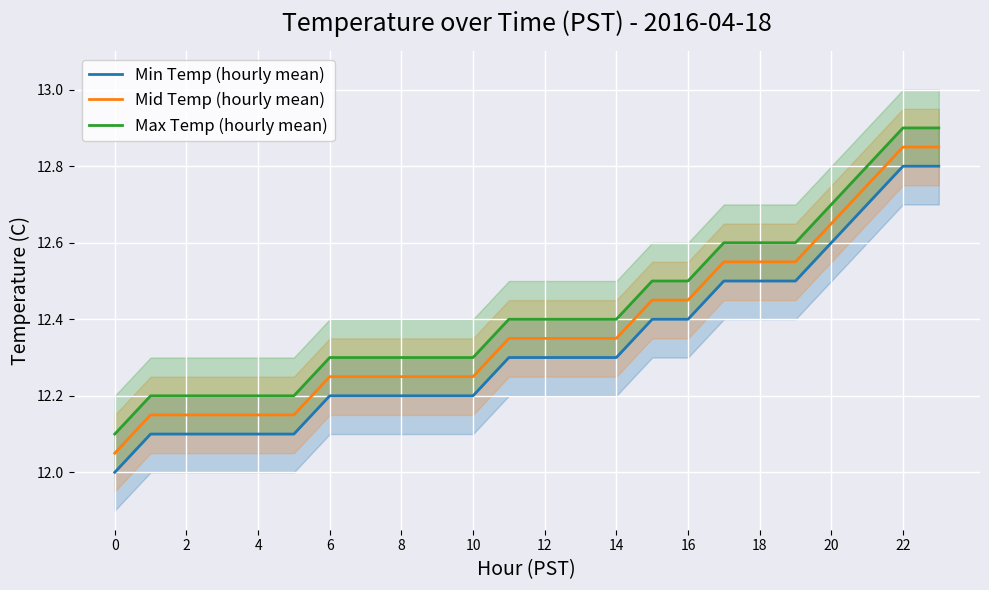

What is the difference between the maximum and second lowest values in the Min Temp (hourly mean) series?

0.7